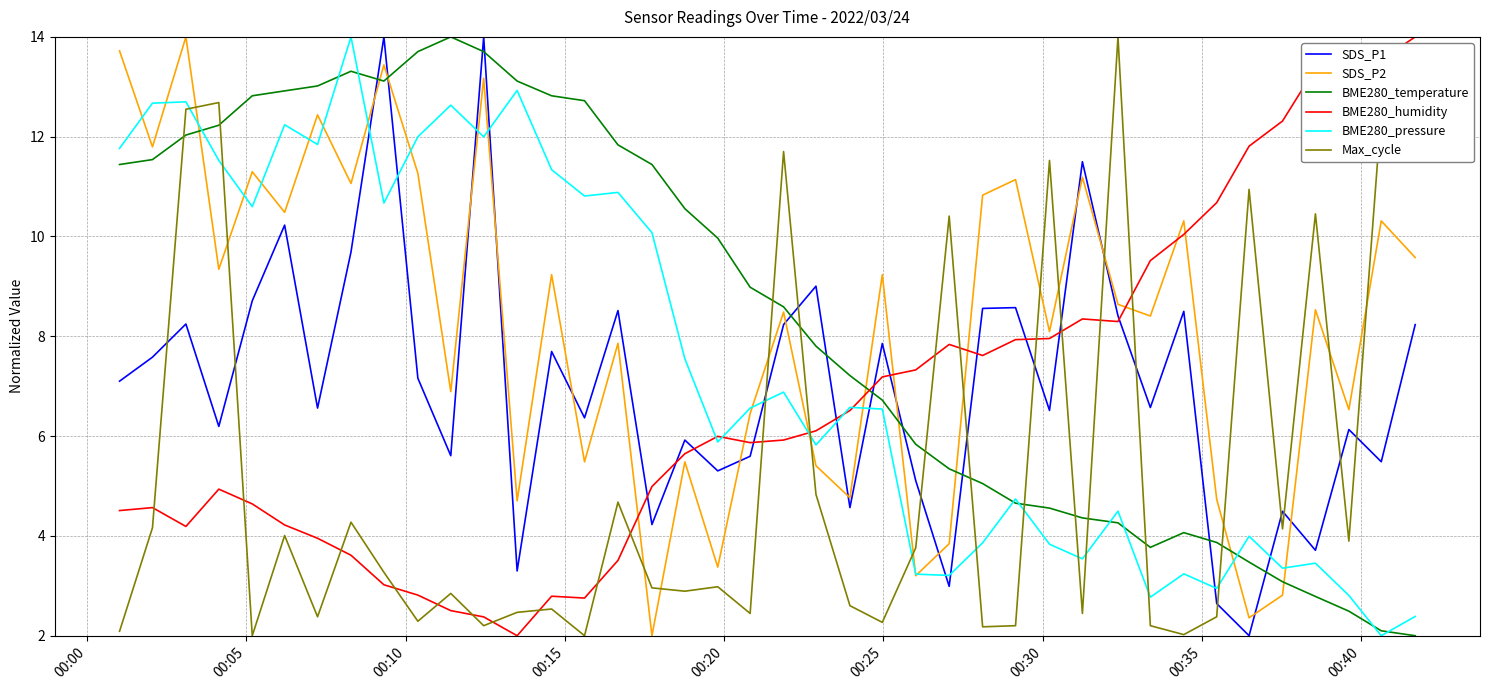

What is the greatest value displayed?

14.0